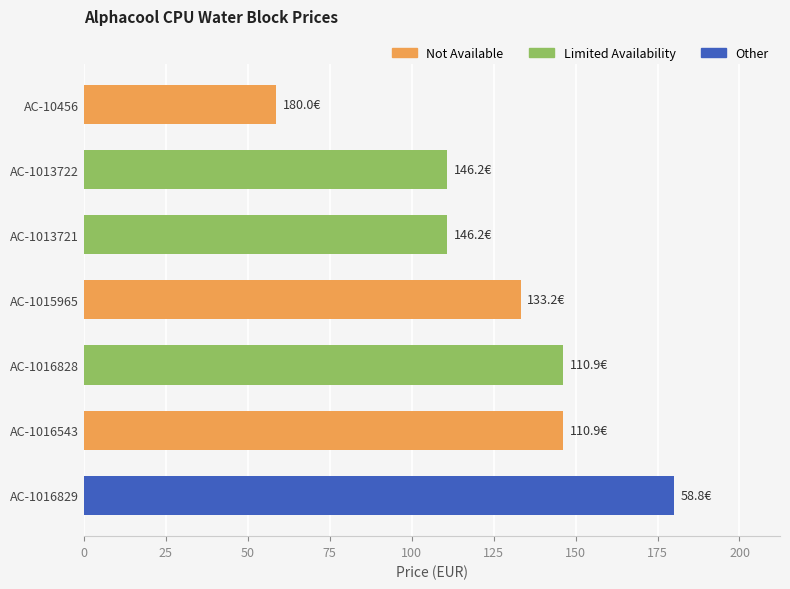

What is the ratio of the value at AC-1015965 to the value at AC-1013721?

1.2